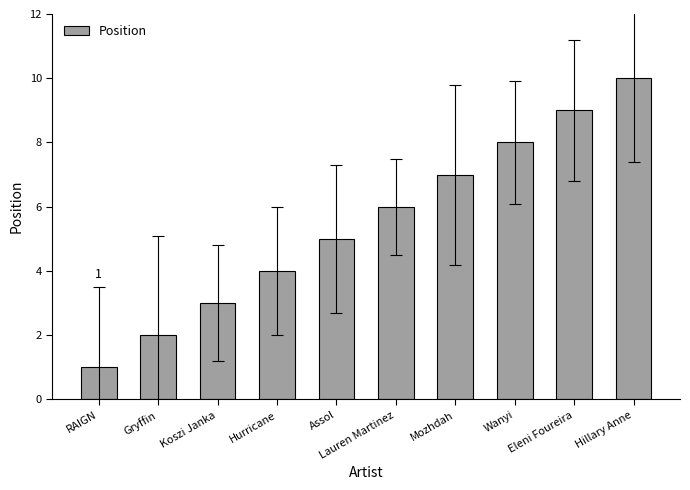

Between Lauren Martinez and Wanyi, which is larger?

Wanyi